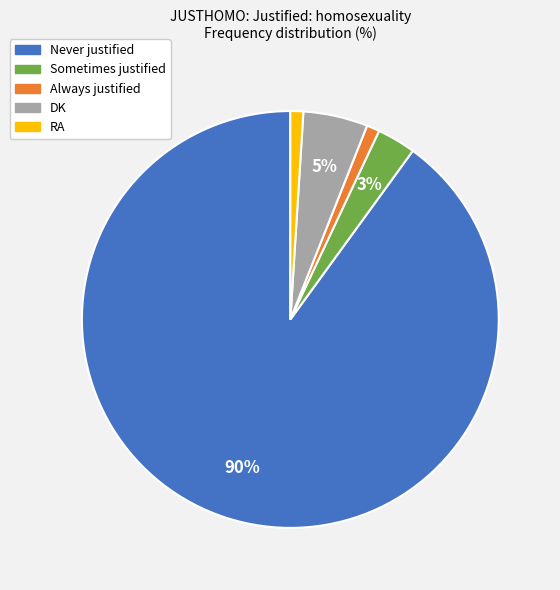

Is it true that RA is 1% of the pie?

True